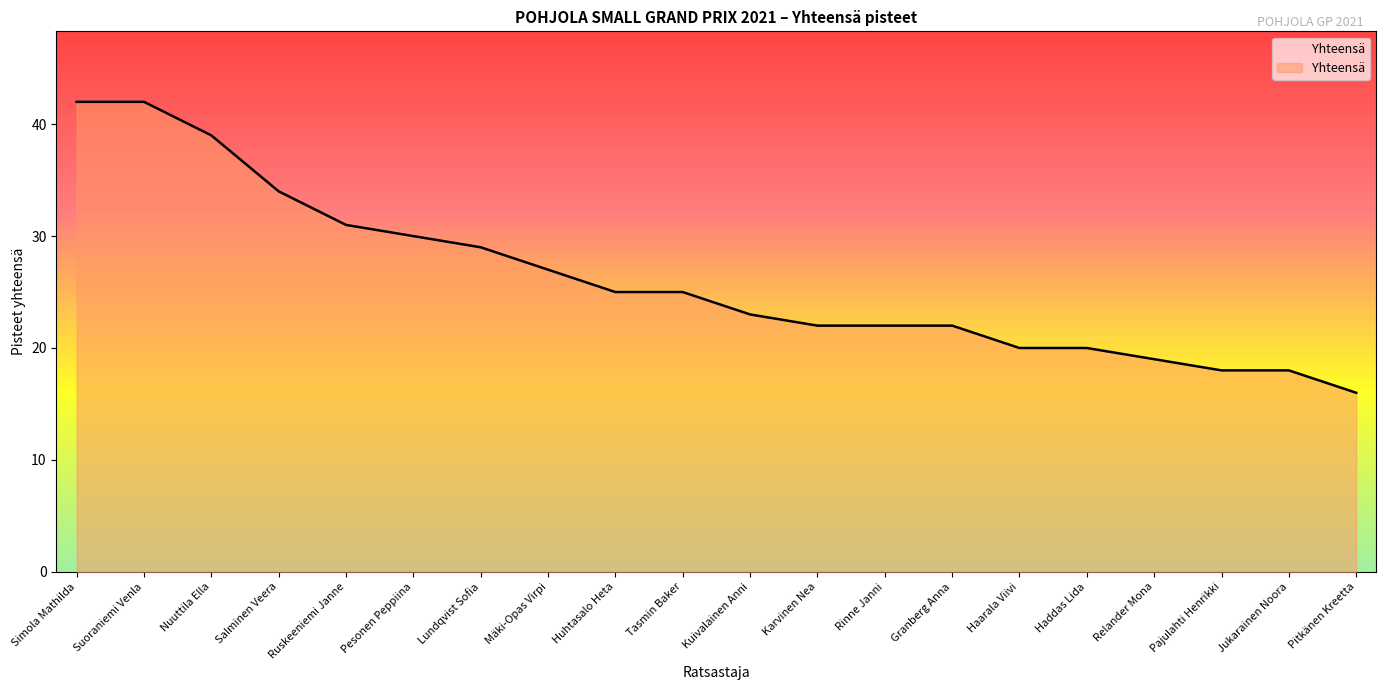

What is the maximum value shown in the chart?

42